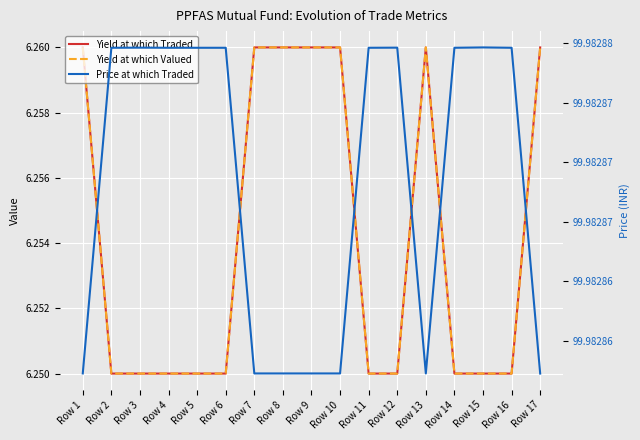

List the labels in order of Price at which Traded value, smallest first.

Row 17, Row 1, Row 7, Row 8, Row 9, Row 10, Row 13, Row 2, Row 4, Row 5, Row 6, Row 11, Row 14, Row 16, Row 3, Row 12, Row 15